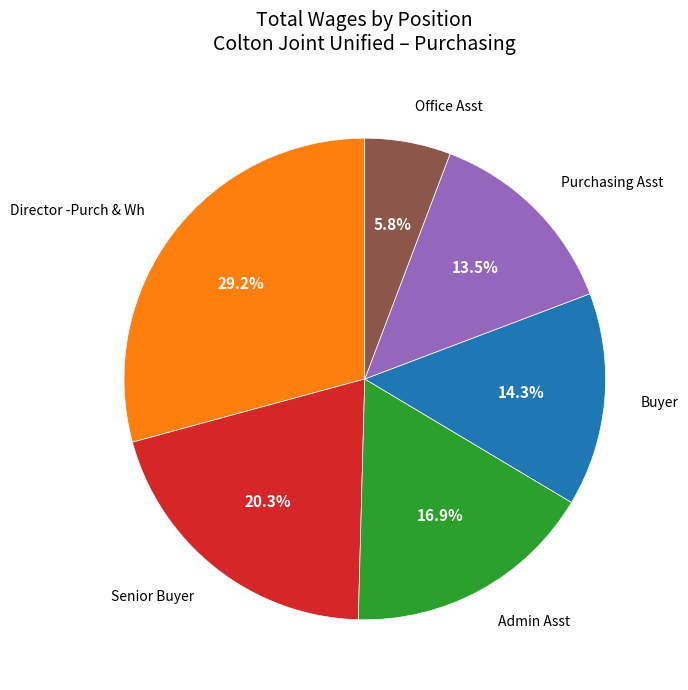

Is there any slice that represents more than half of the pie?

No